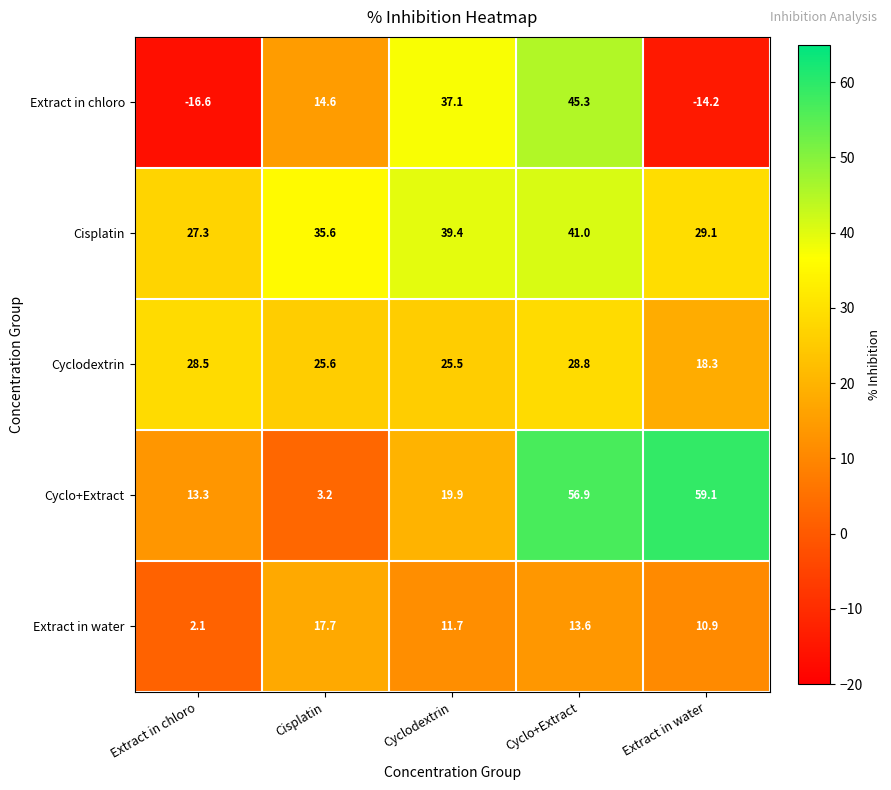

At Cisplatin, list the series in order from largest to smallest.

Cisplatin, Cyclodextrin, Extract in water, Extract in chloro, Cyclo+Extract